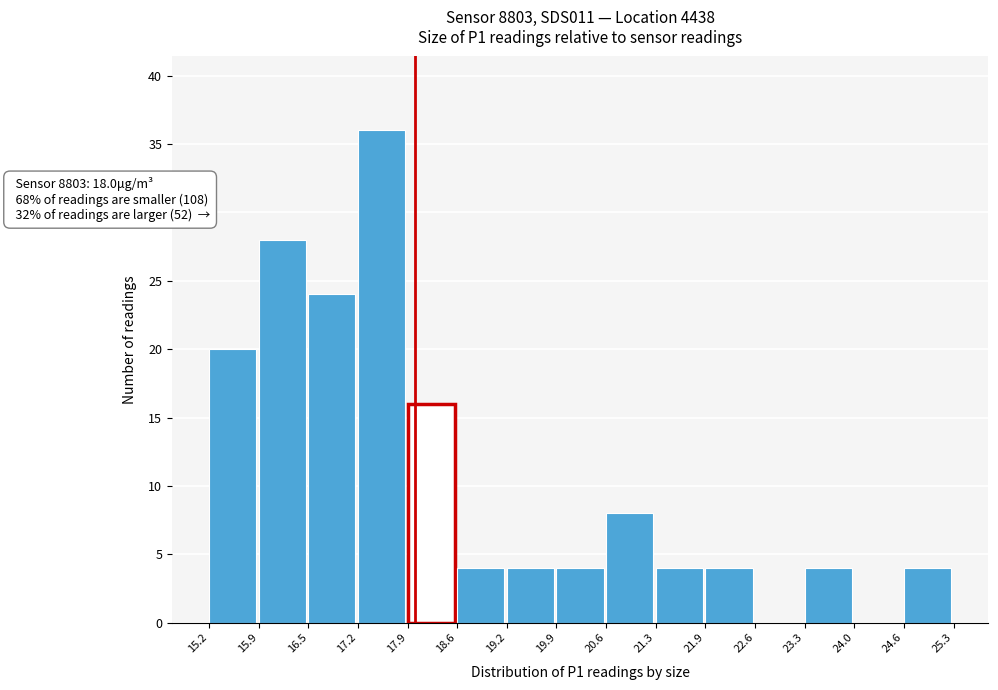

Over which range of the x-axis is the bar tallest?

17.2 to 17.9